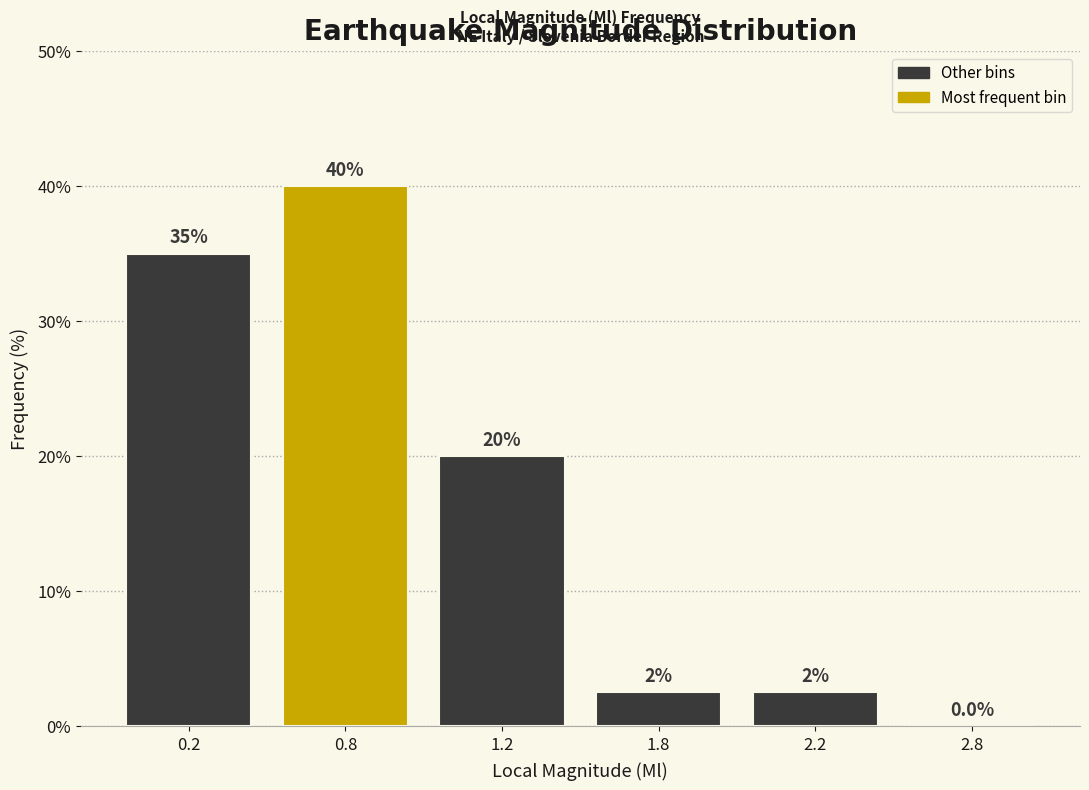

Reading right to left, list all the values displayed in this chart.

2.8=0.0	2.2=2.5	1.8=2.5	1.2=20.0	0.8=40.0	0.2=35.0